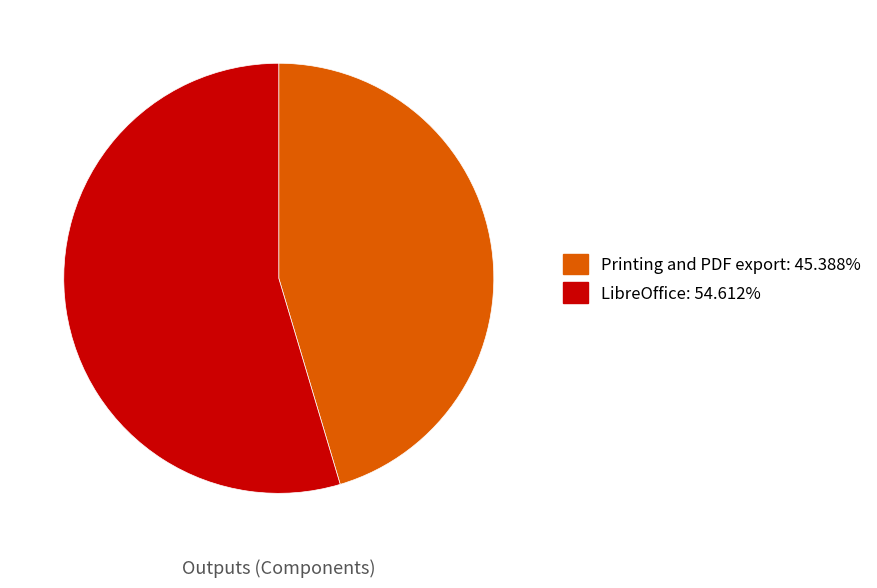

How many slices are in this pie chart?

2